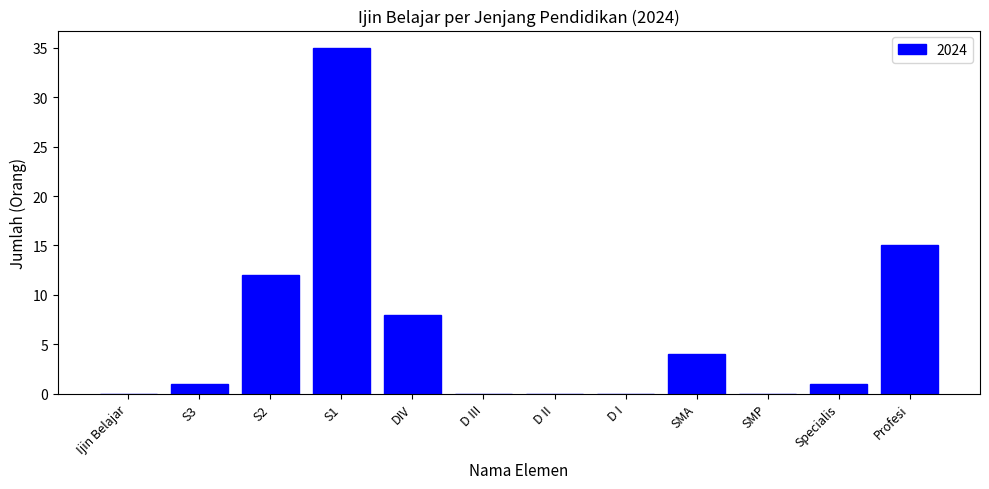

The value at Profesi is 10. True or false?

False